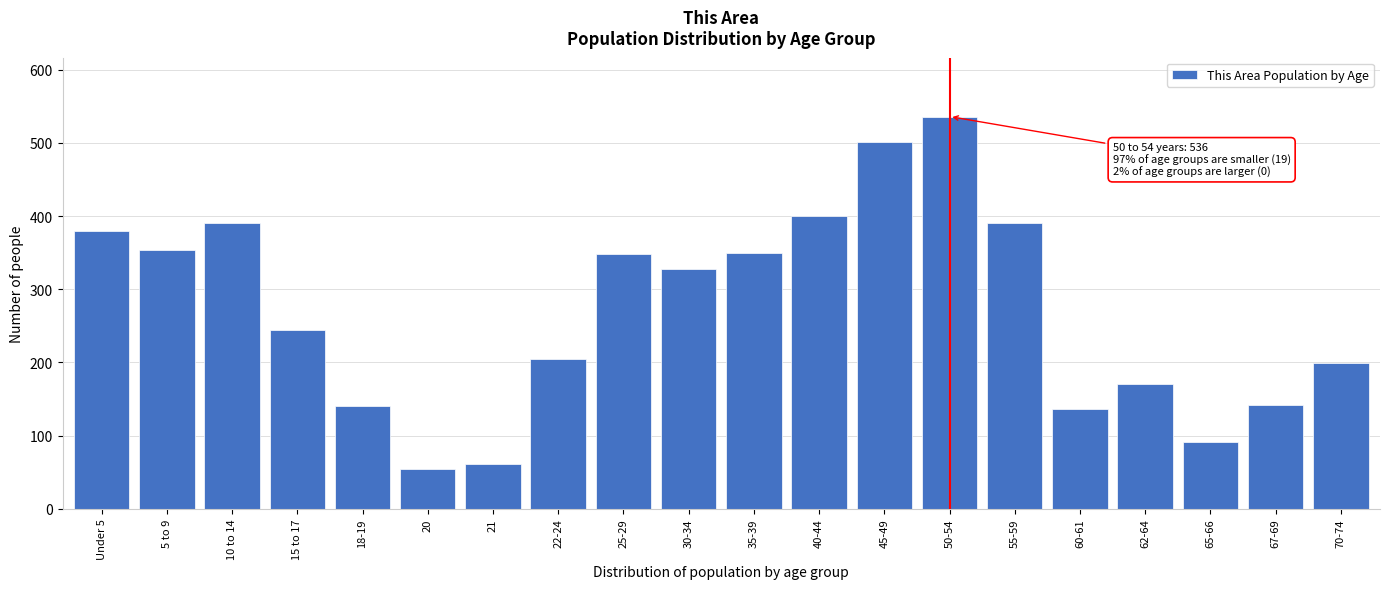

What is the minimum value shown in the chart?

55